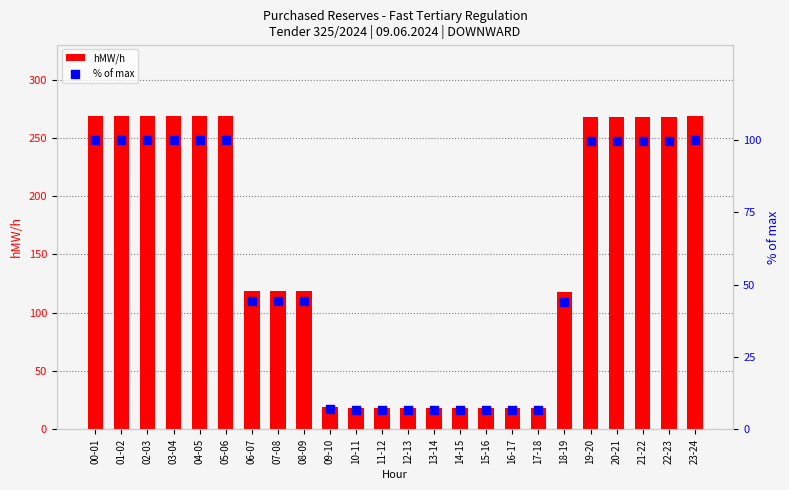

What is the total value across all series at 14-15?

24.7